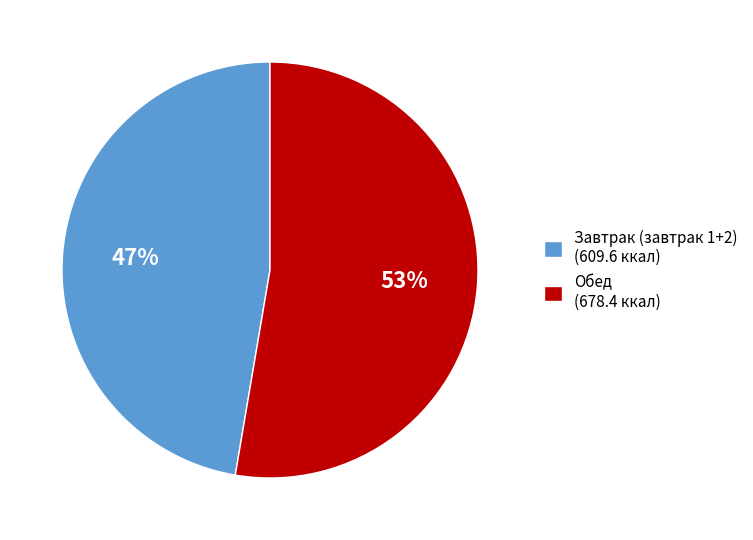

Count the number of slices in the pie.

2